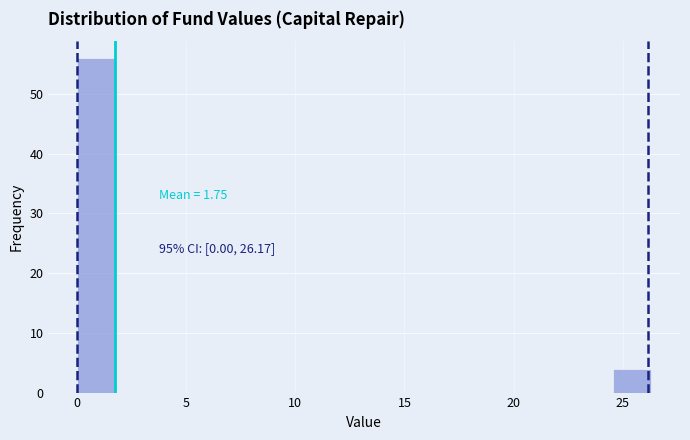

Read against the x-axis, roughly where is the centre of the tallest bar?

1.0